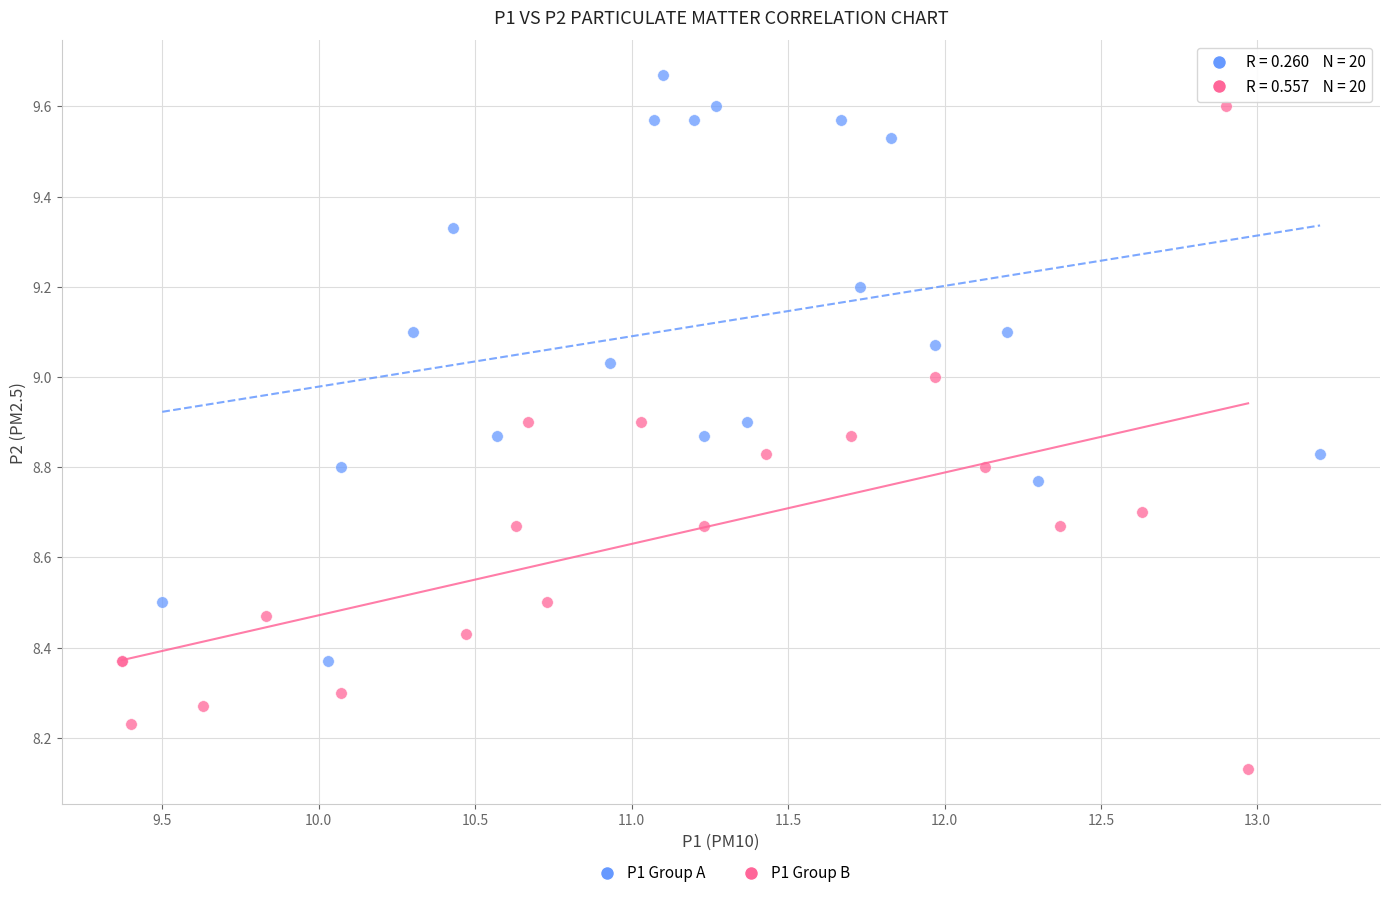

Which series reaches the minimum Y coordinate?

P1 Group B